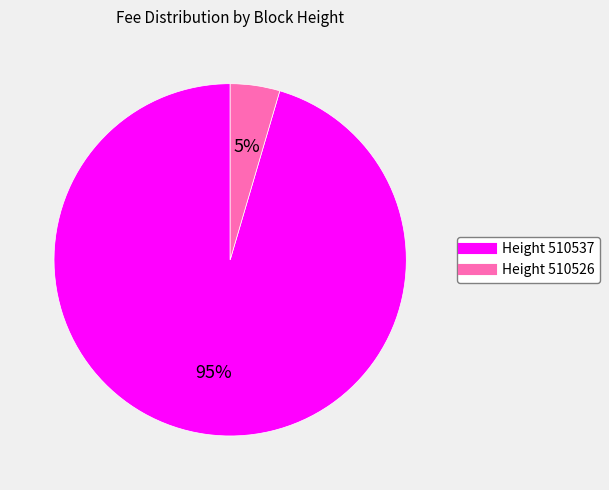

To the nearest percent, what is the average slice percentage?

50%